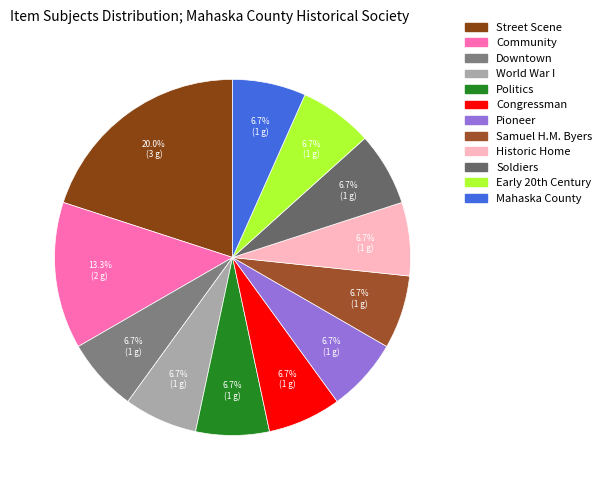

Is there a majority slice in this chart?

No